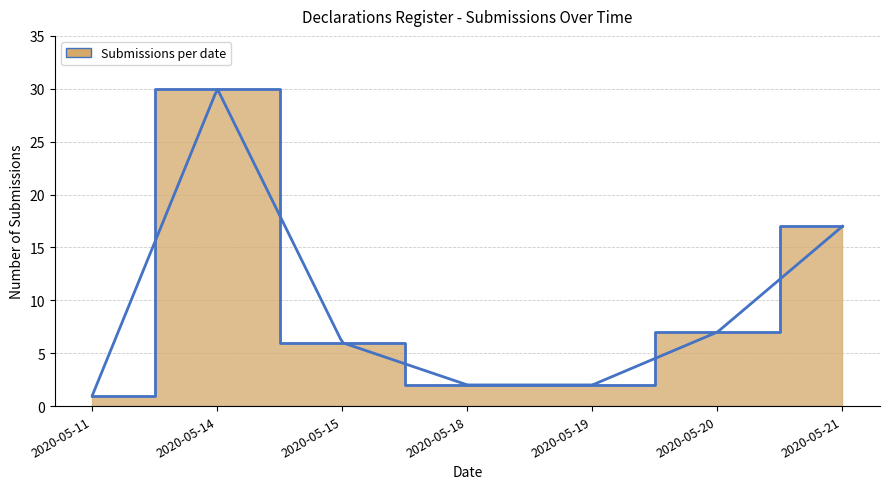

How many points are higher than both their immediate neighbors (excluding endpoints)?

1